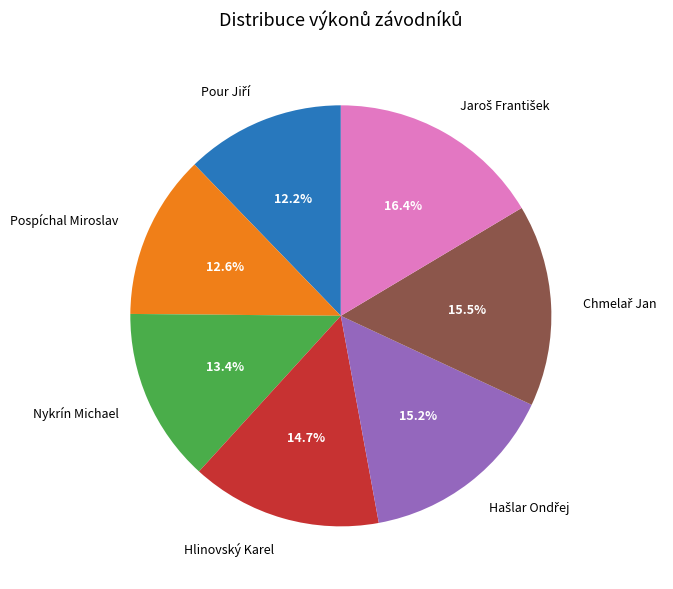

What portion of the pie excludes Pospíchal Miroslav?

87.4%